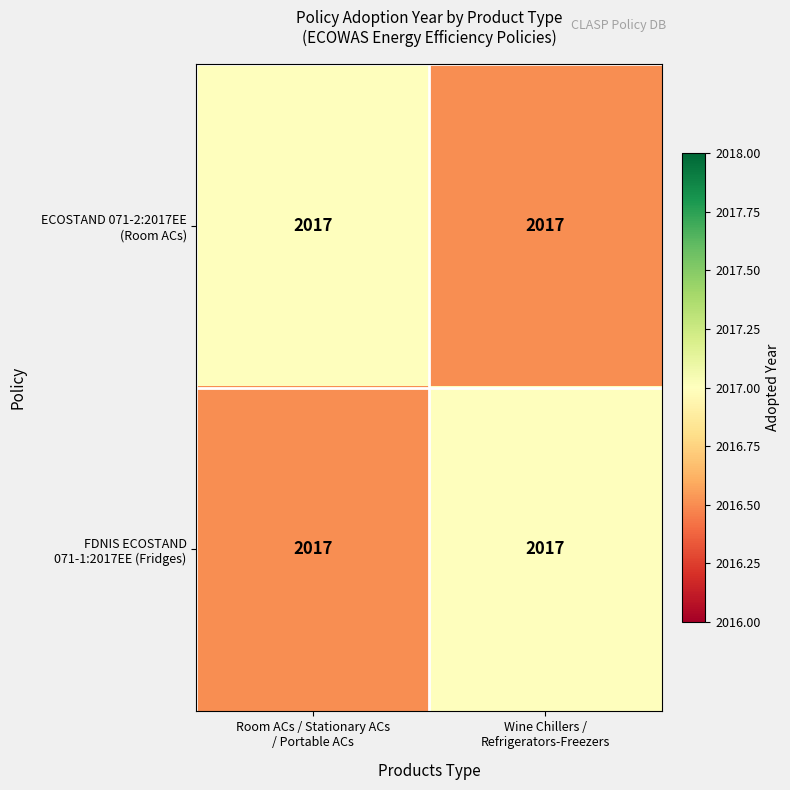

What is the maximum value shown in the chart?

2017.0